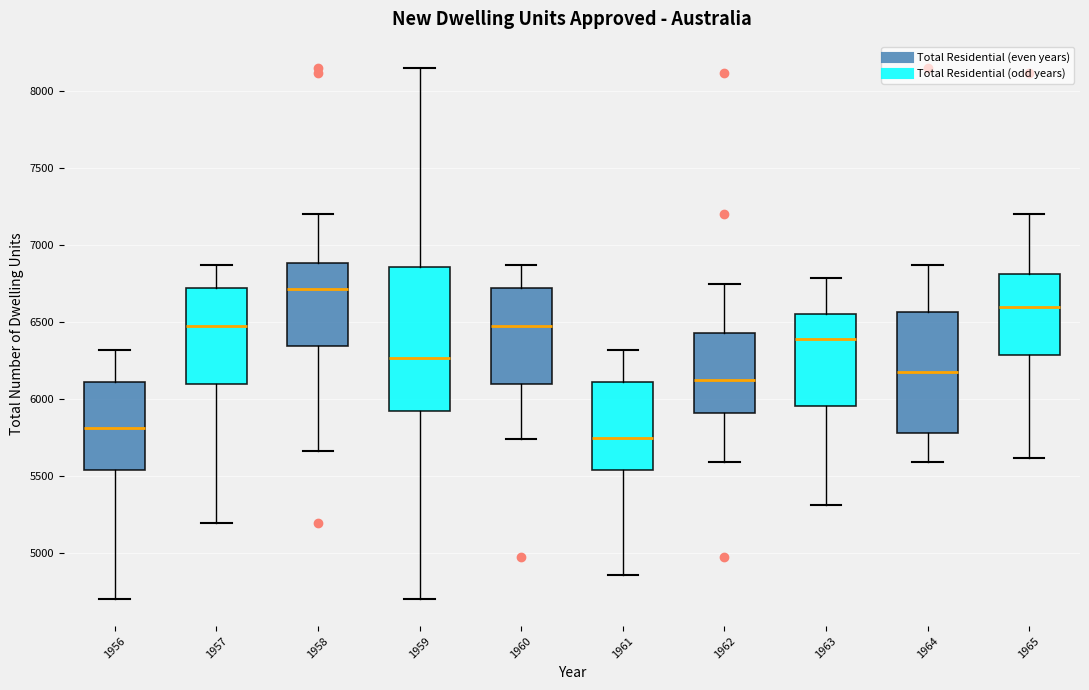

Which box has the lowest median line?

1961